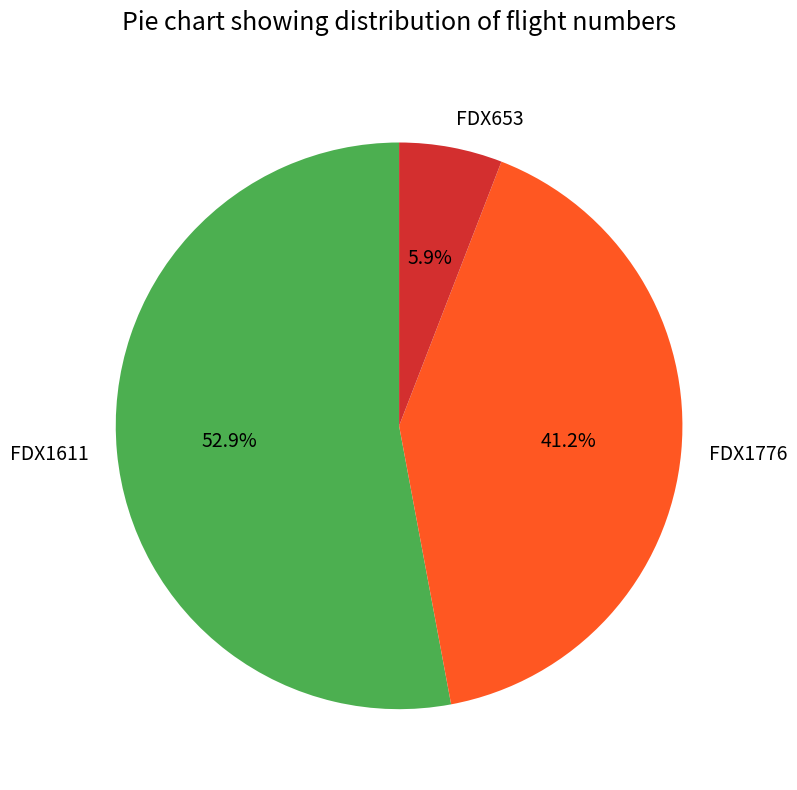

Which slice is the largest?

FDX1611